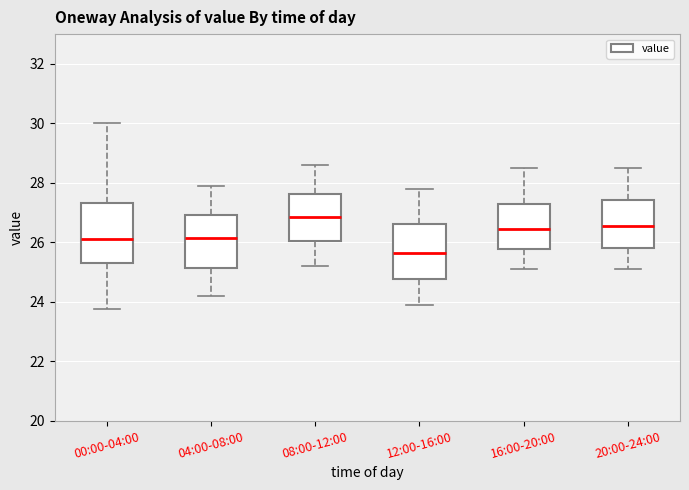

Which box has the highest median line?

08:00-12:00